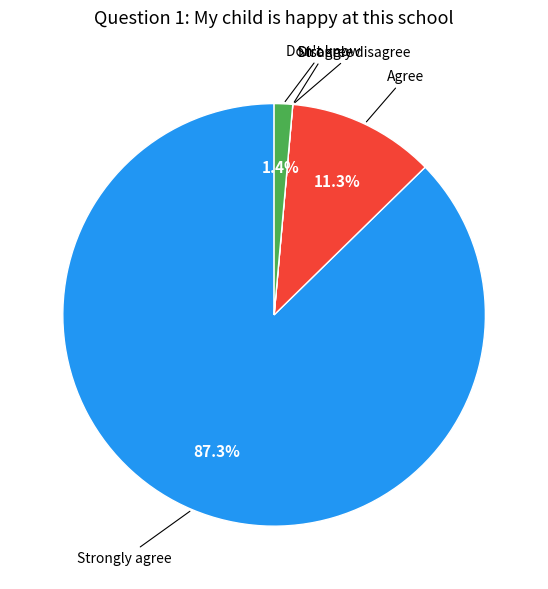

Is there a majority slice in this chart?

Yes